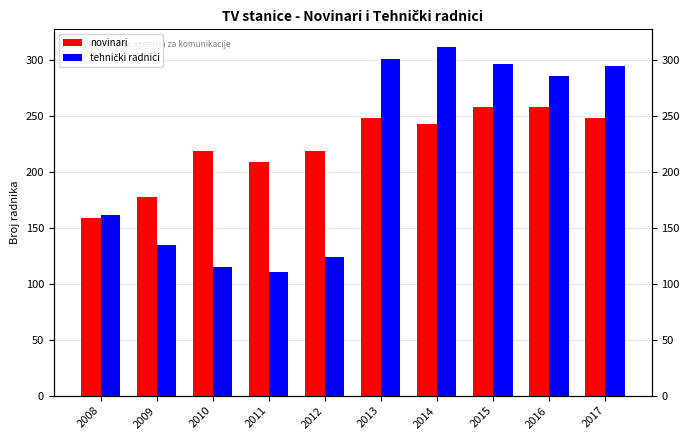

Is the value of novinari at 2014 greater than the value of tehnički radnici at 2009?

Yes